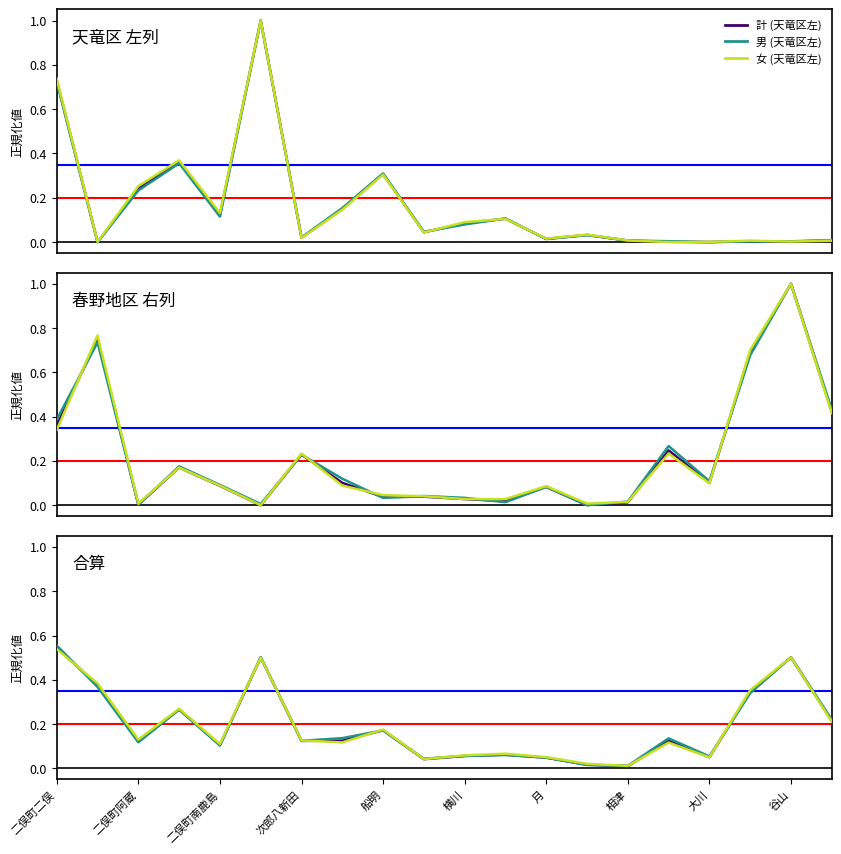

Rank the categories by 女 (天竜区左) value from lowest to highest.

伊砂, 二俣町大園, 大川, 谷山, 佐久, 西雲名, 相津, 月, 次郎八新田, 小川, 只来, 横川, 横山町, 二俣町南鹿島, 大谷, 二俣町阿蔵, 船明, 二俣町鹿島, 二俣町二俣, 山東